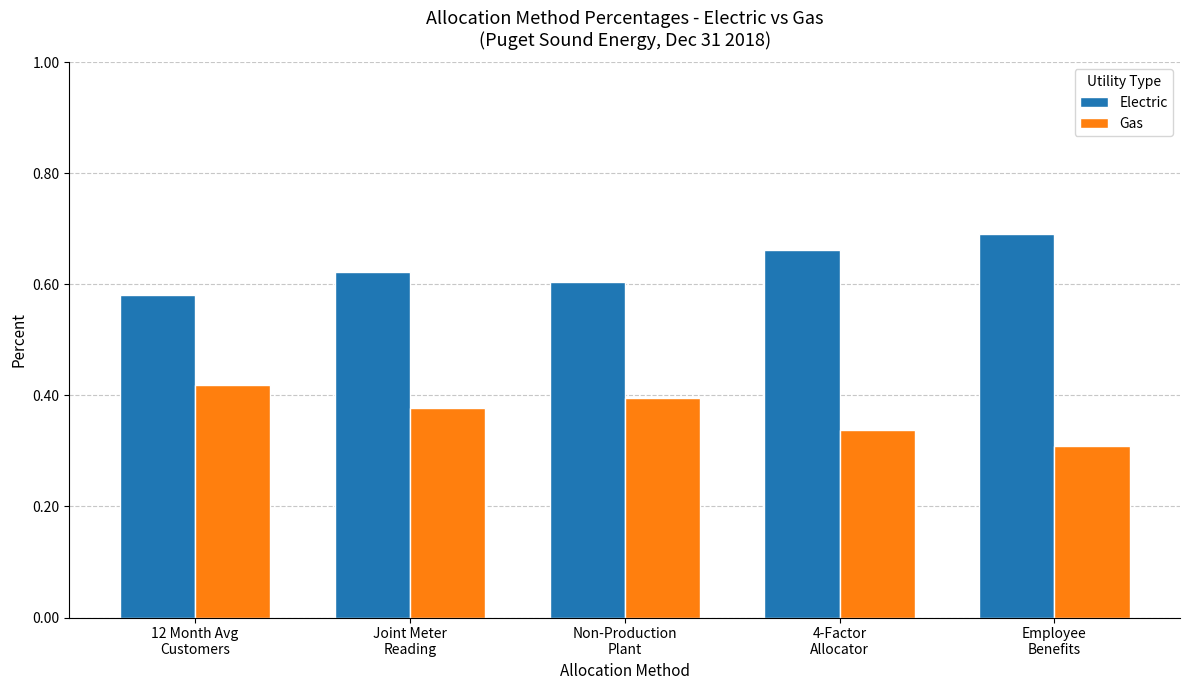

At how many categories does at least one series exceed 0?

5